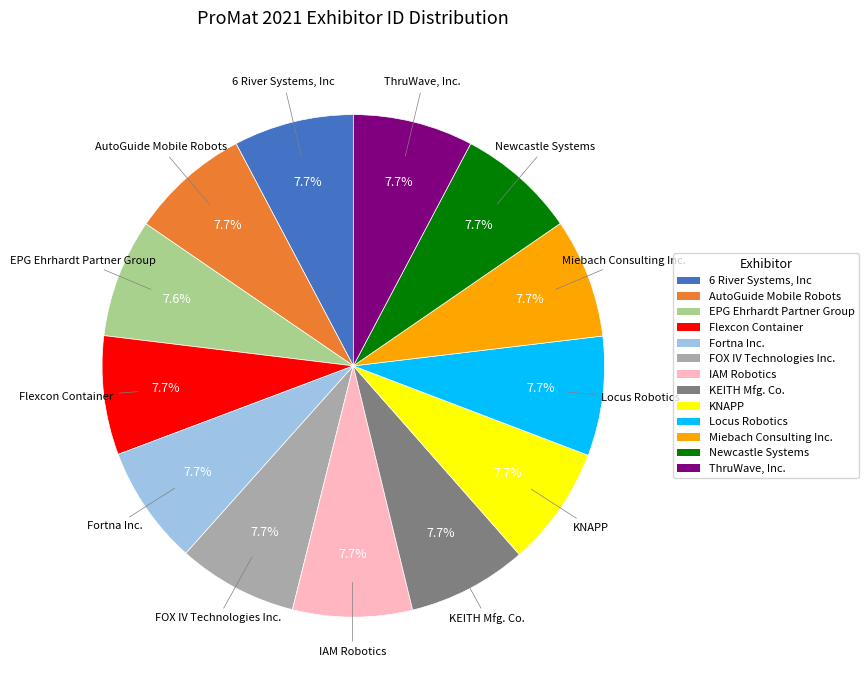

True or false: KNAPP accounts for 8% of the total.

True